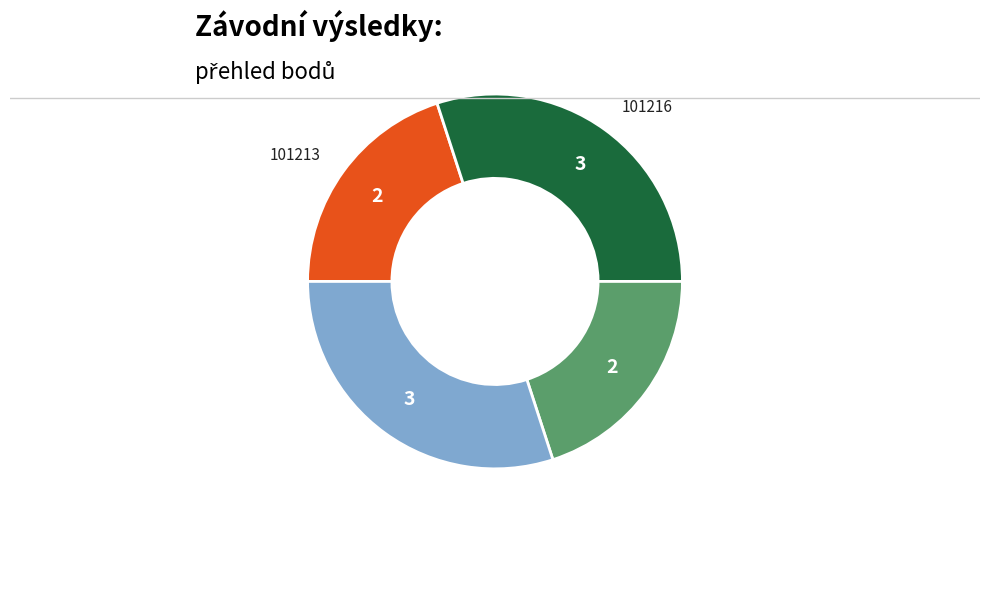

Which has a higher value, 101216 or 101223?

101216